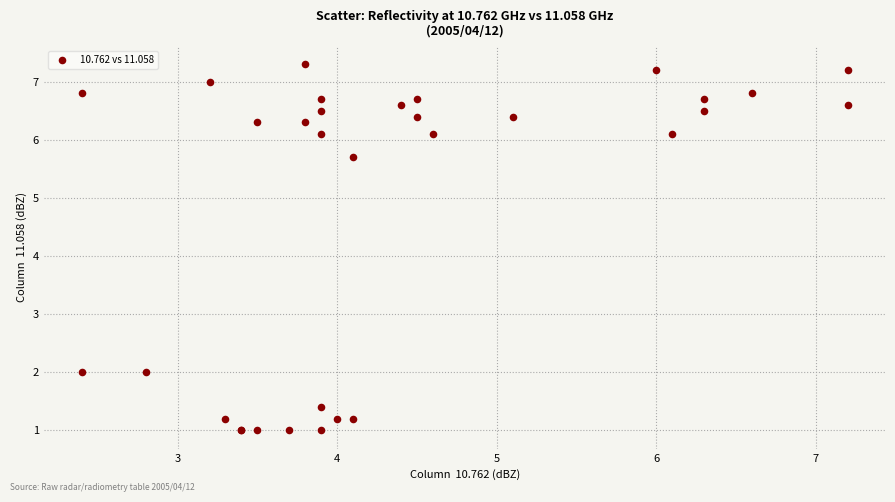

What Y value in the scatter plot is closest to 4?

5.7